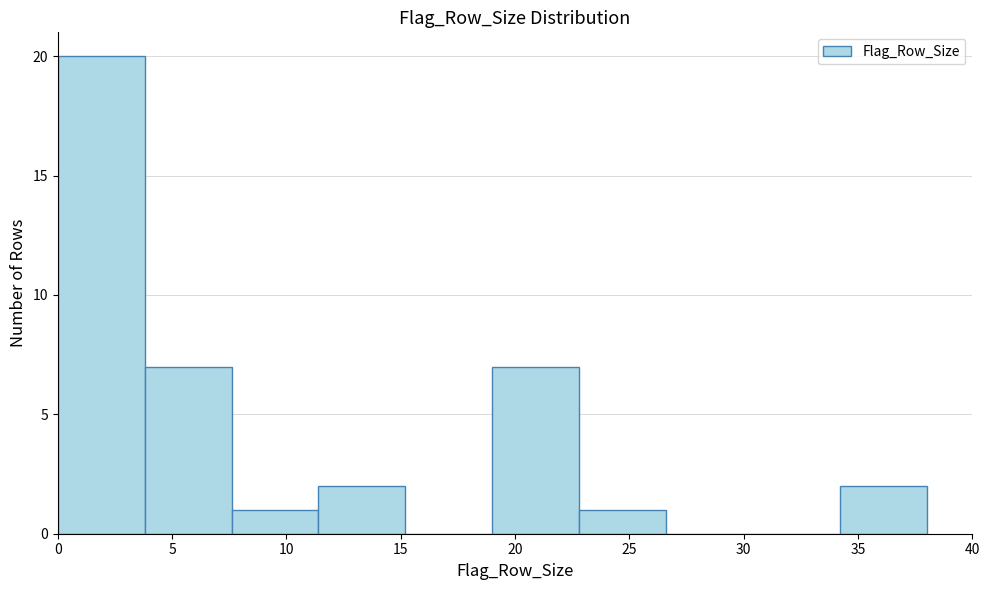

Reading left to right, transcribe this chart: for each bar, give the range it covers on the x-axis and its height. Neither the bar edges nor the heights are printed on the chart, so give them approximately, as read against the axes.

0.0 to 3.8: 20
3.8 to 7.6: 7
7.6 to 11.4: 1
11.4 to 15.2: 2
15.2 to 19.0: 0
19.0 to 22.8: 7
22.8 to 26.6: 1
26.6 to 30.4: 0
30.4 to 34.2: 0
34.2 to 38.0: 2